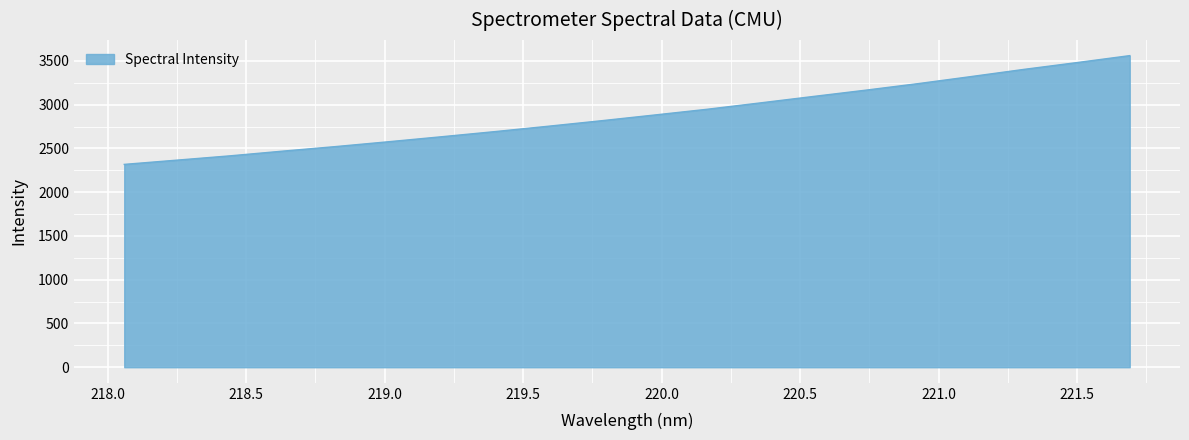

Does the chart display data point markers on the line(s)?

No